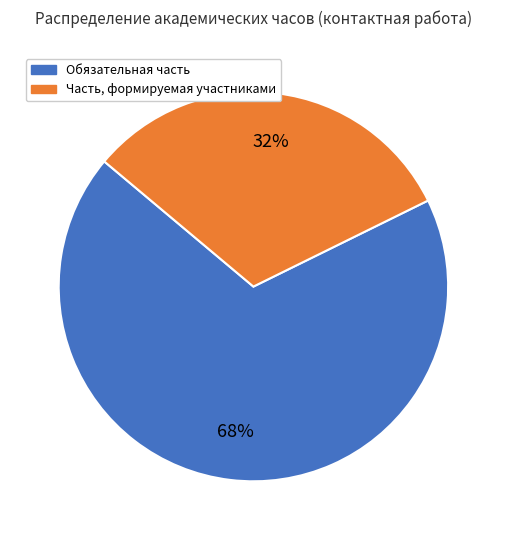

Which category has the biggest portion of the pie?

Обязательная часть